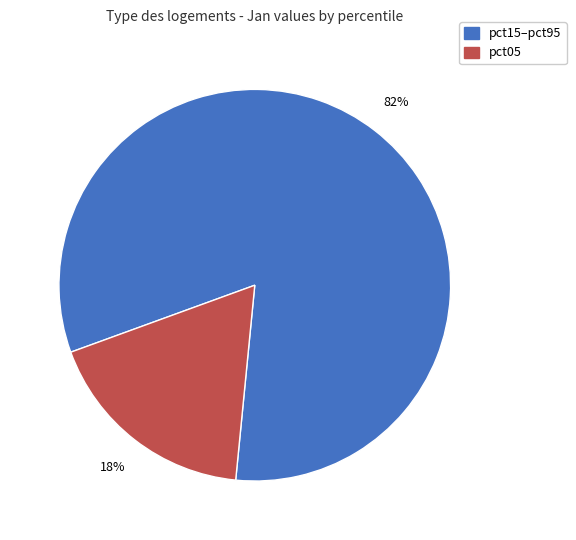

Is there any slice that represents more than half of the pie?

Yes